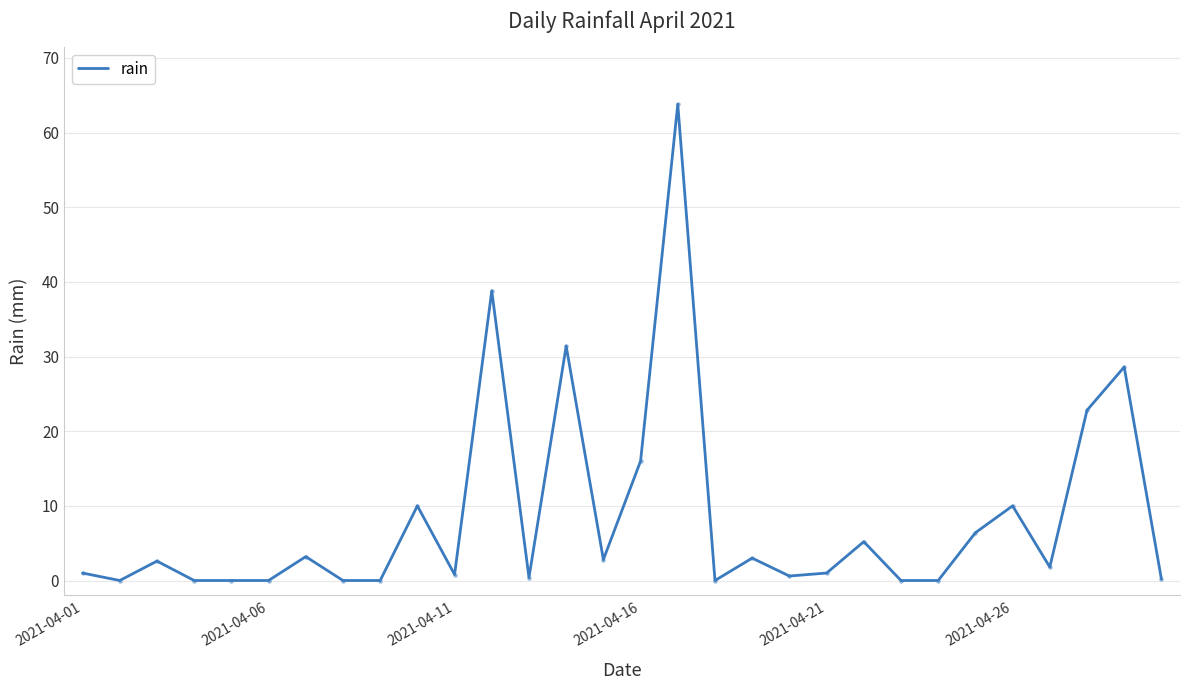

What is the difference between the maximum and minimum values?

63.8